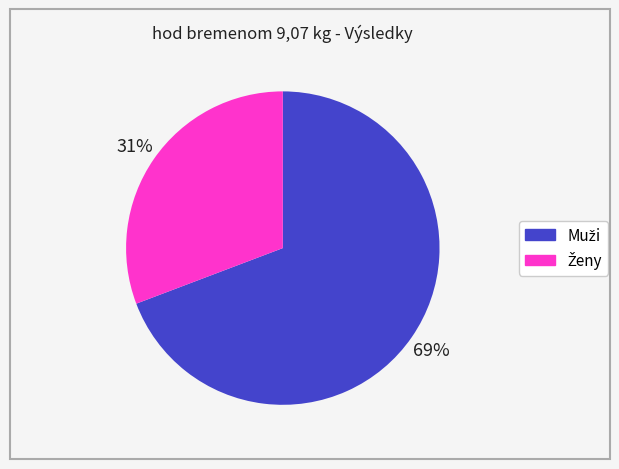

Is there any slice that represents more than half of the pie?

Yes